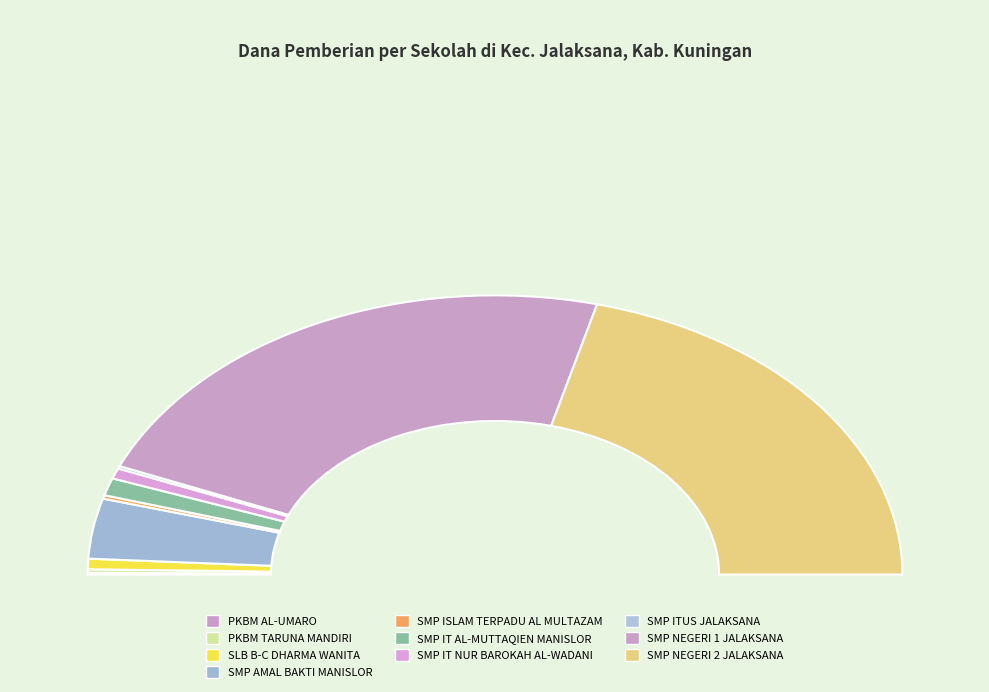

Is there any slice that represents more than half of the pie?

No